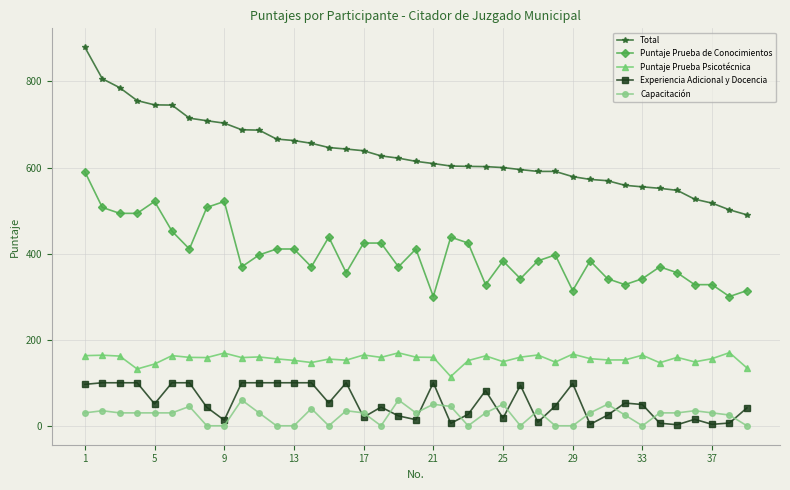

What is the value of the Puntaje Prueba de Conocimientos point at the 7th from the left?

410.8